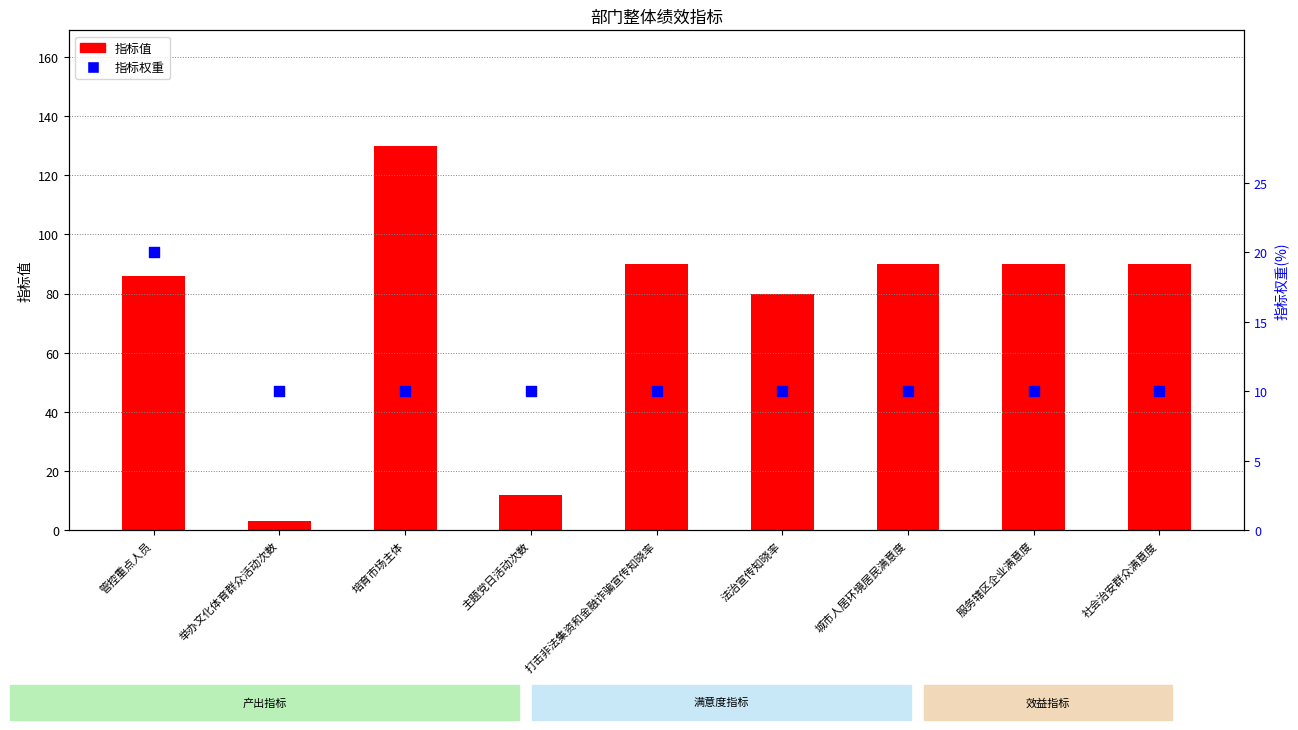

What are all the series names shown in the legend?

指标值, 指标权重